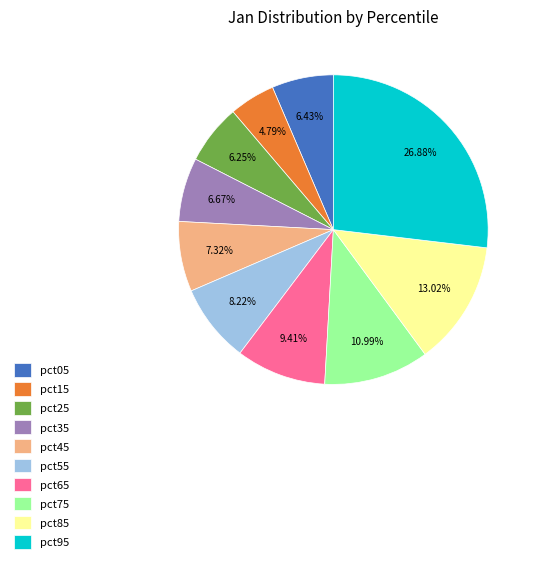

What percentage is the pct25 slice, to the nearest percent?

6%